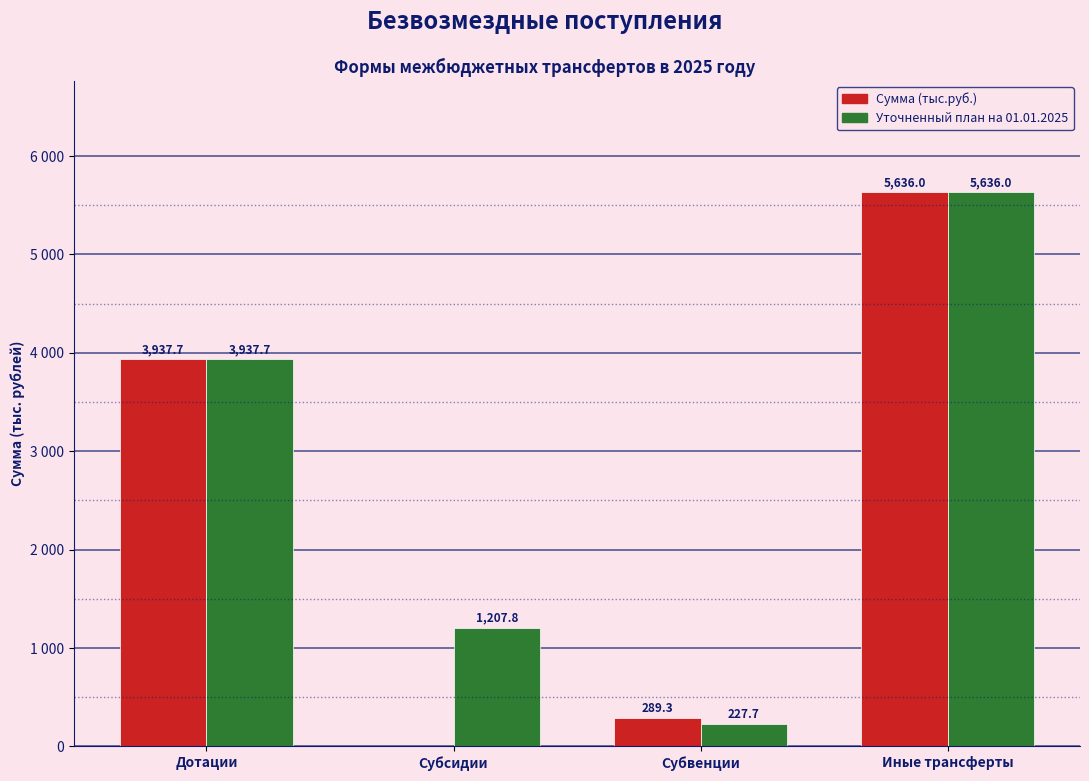

Are the bars grouped side by side (vs. stacked)?

Yes